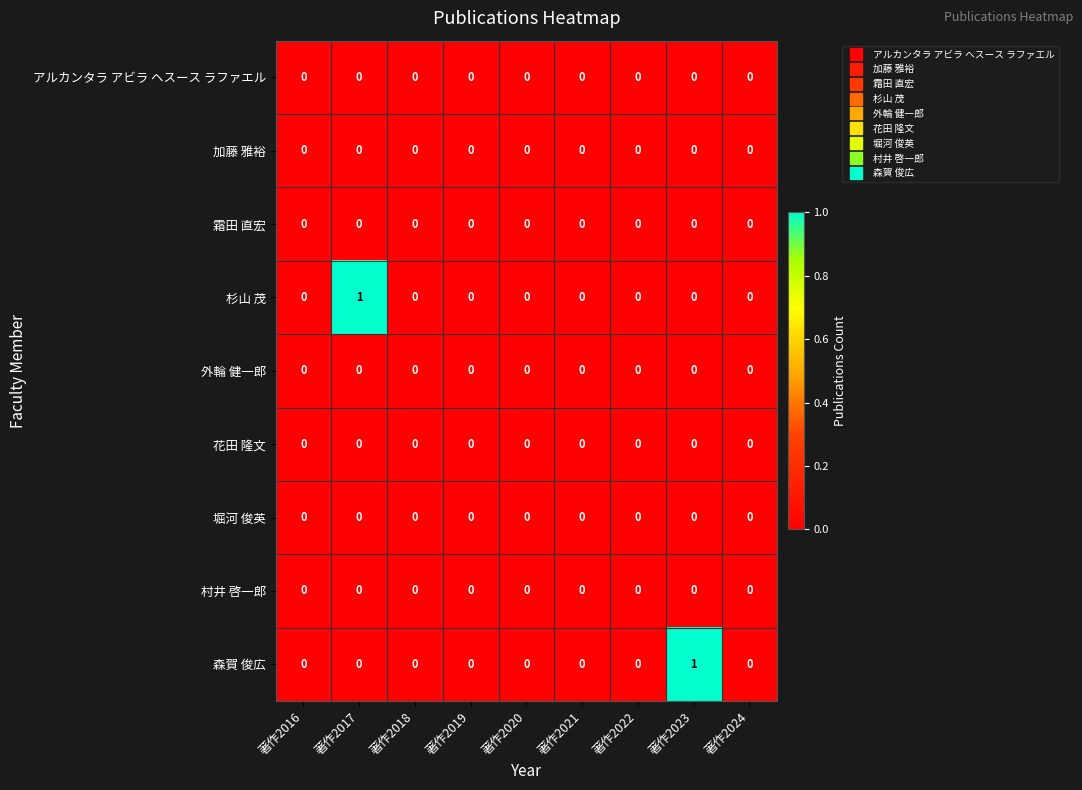

True or false: 杉山 茂 has a value of 1 at 著作2016.

False